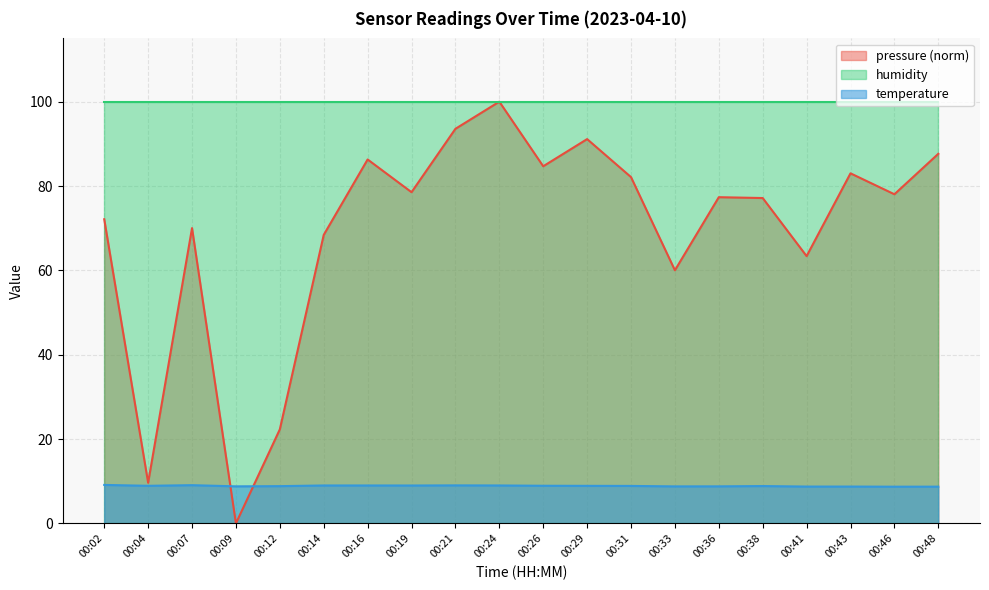

True or false: pressure has more than 2 interior local peaks.

True